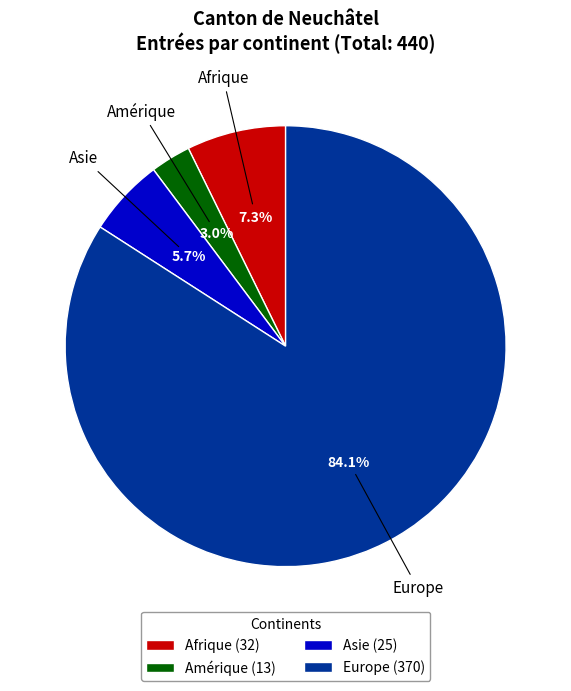

What portion of the pie excludes Amérique (13)?

97.0%